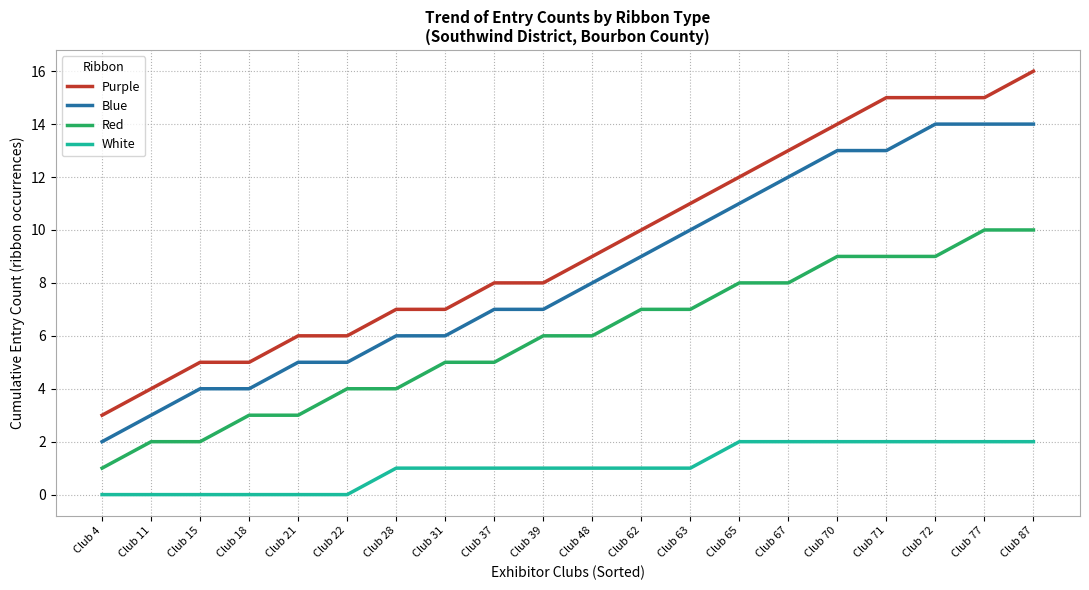

How many lines are shown in the chart?

4